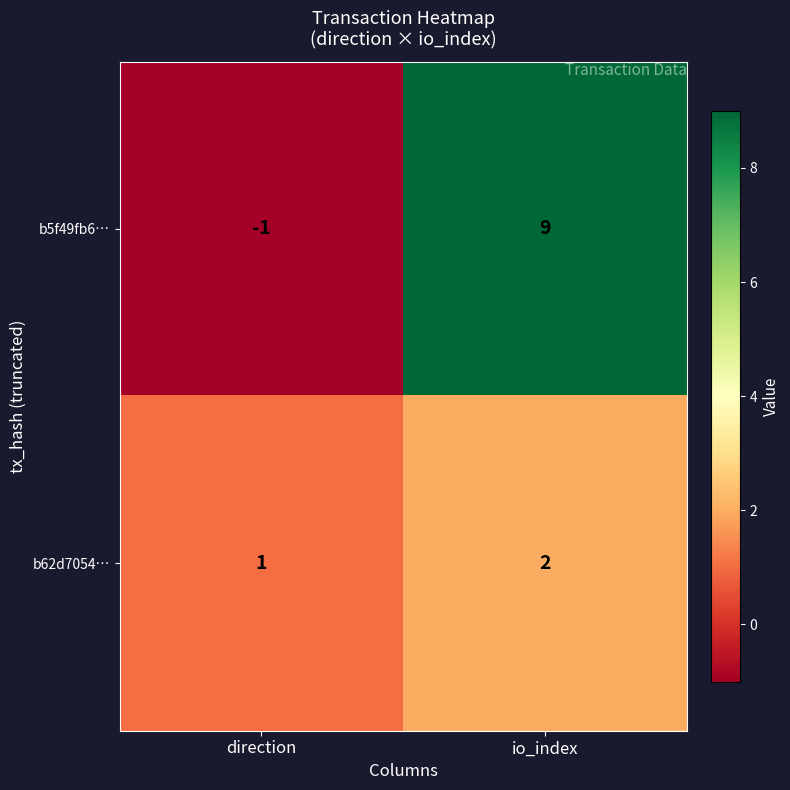

What is the difference between the b5f49fb6… values at io_index and direction?

10